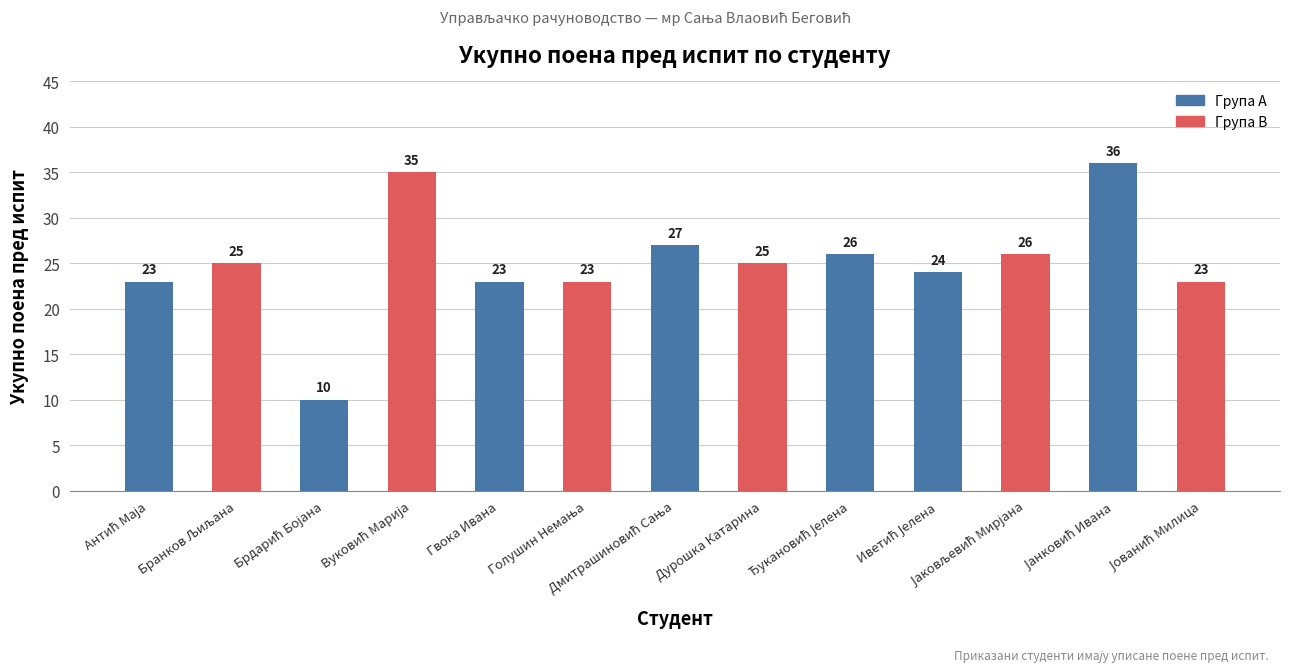

Reading left to right, what are all the values shown in this chart?

23	25	10	35	23	23	27	25	26	24	26	36	23